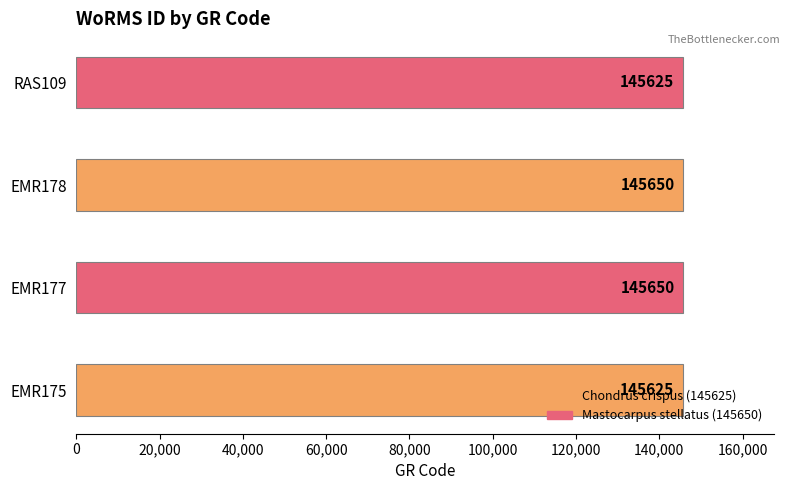

Is it true that the value at EMR177 is 45475?

False